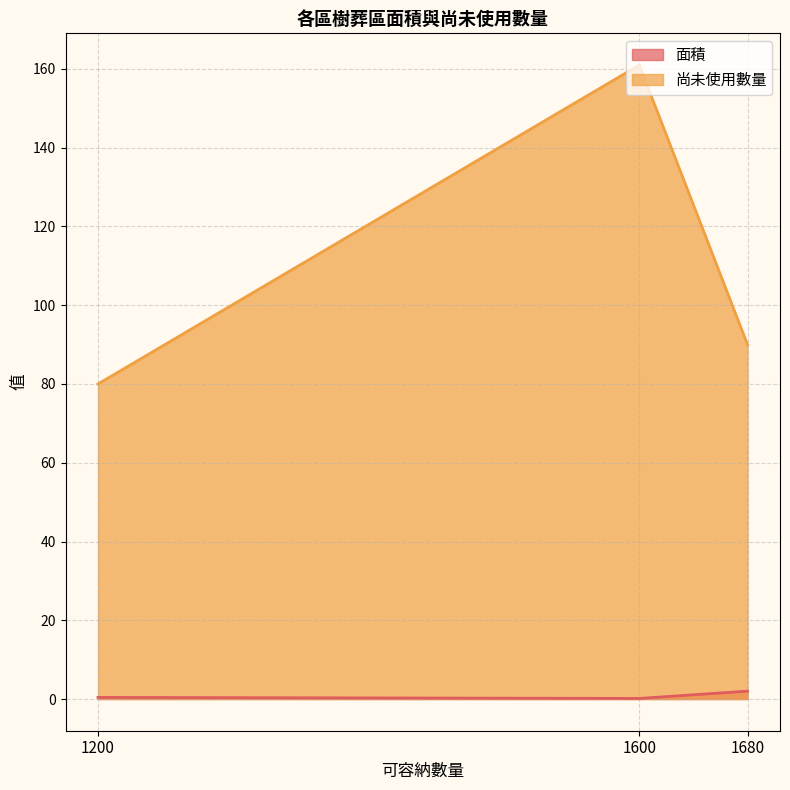

Does the chart have visible grid lines?

Yes